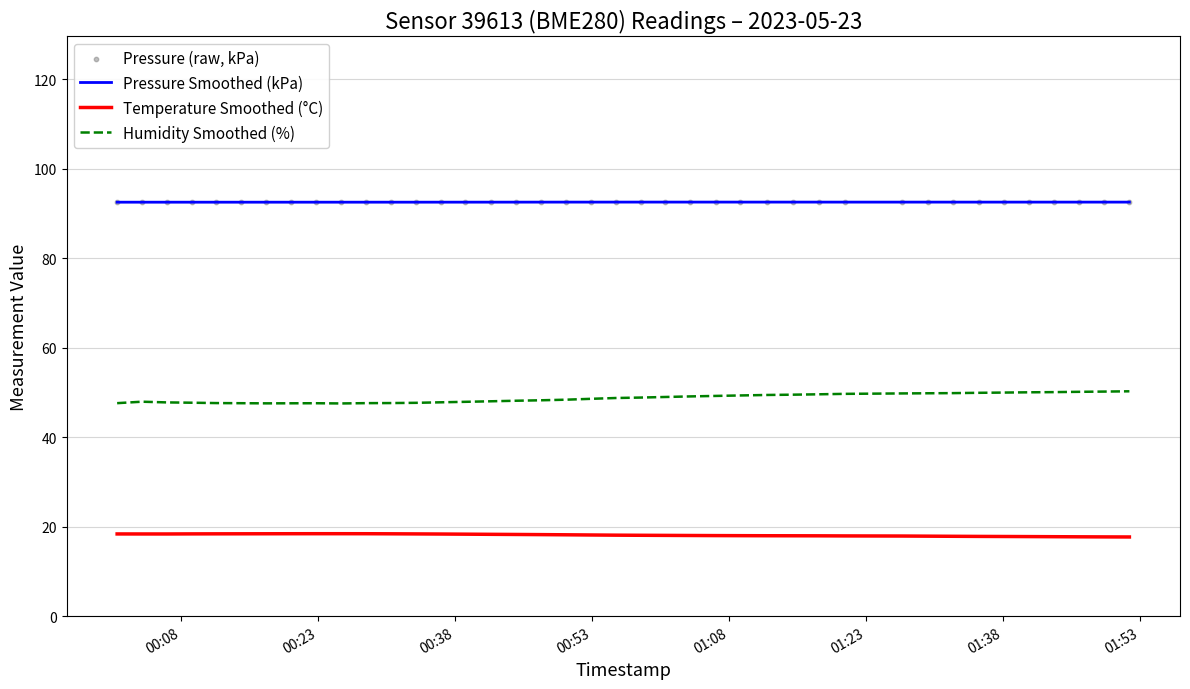

Which series has the widest spread of Y values?

Humidity Smoothed (%)